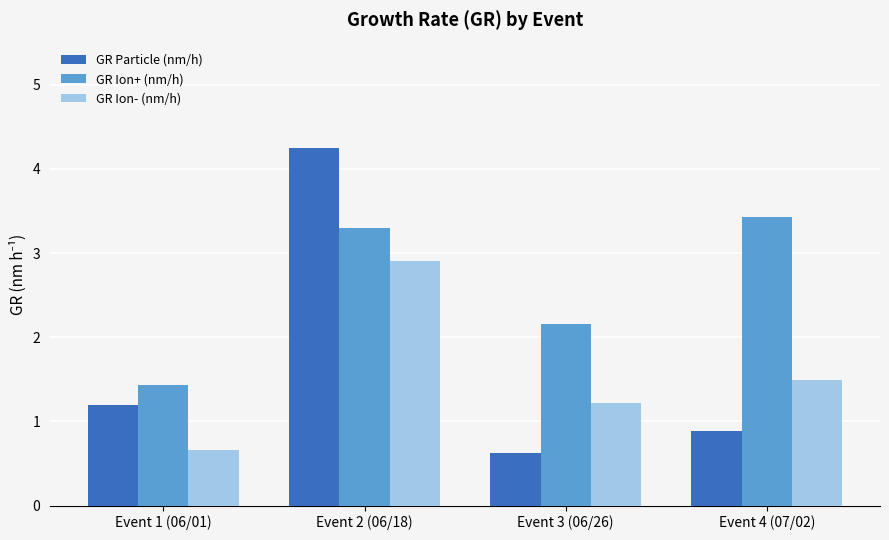

True or false: GR Ion- (nm/h) has a value of 0.5 at Event 4 (07/02).

False